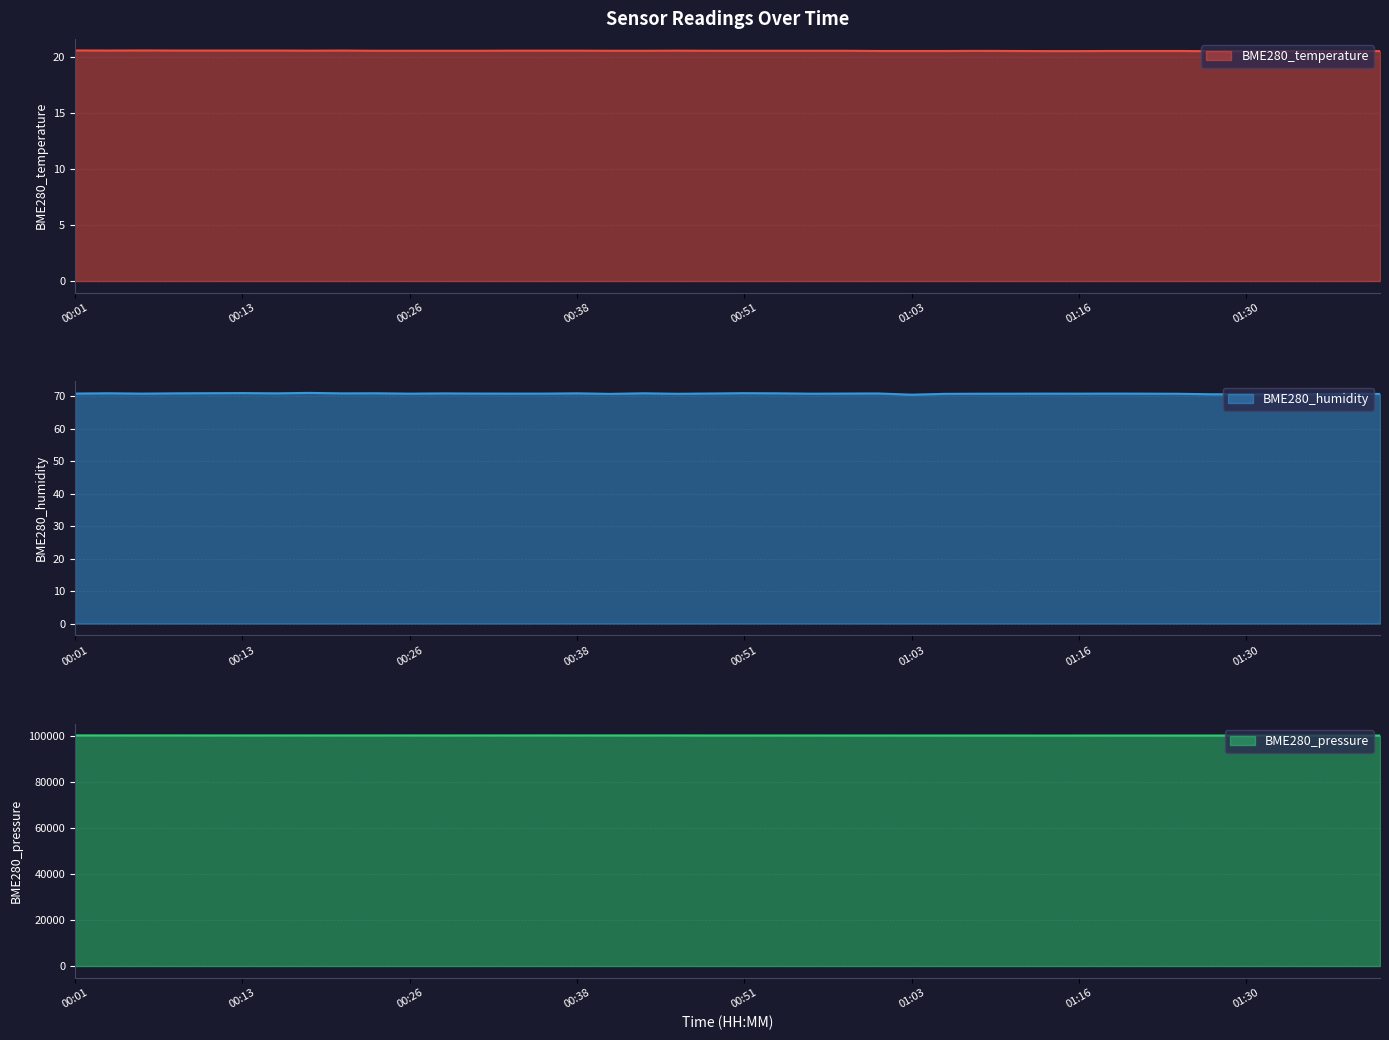

What is the spread (max minus min) of values at 01:33?

100322.6